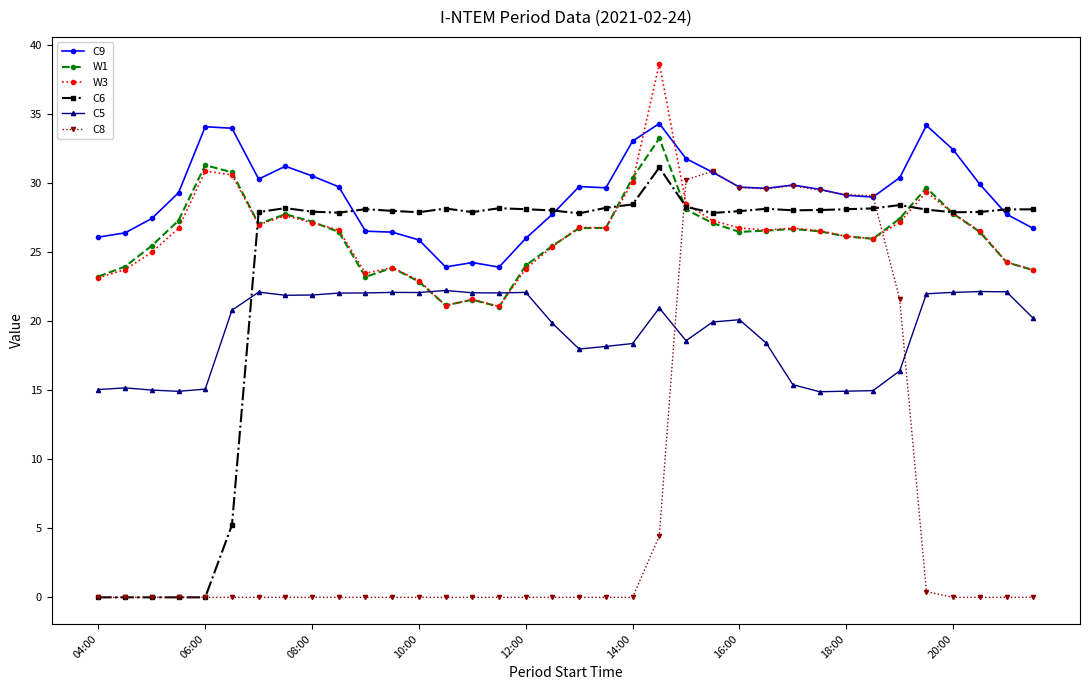

What is the minimum value for W3?

21.1